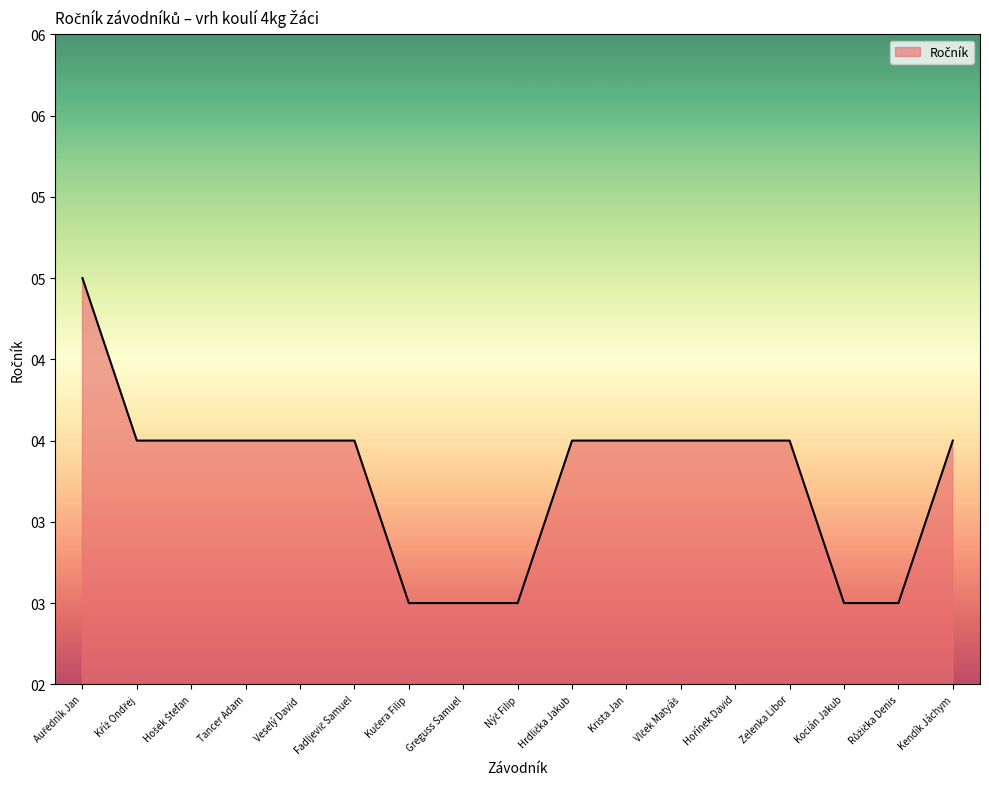

Is it true that the value at Greguss Samuel is 2?

False